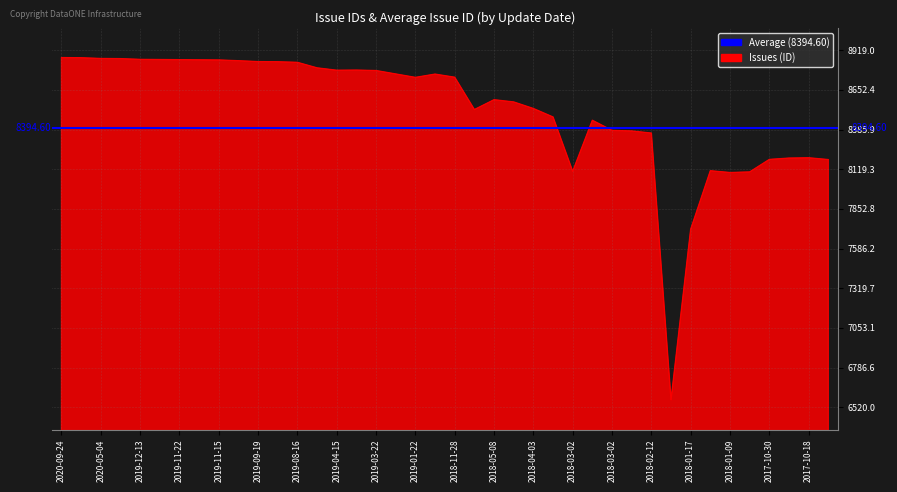

Count the number of data series in this chart.

1